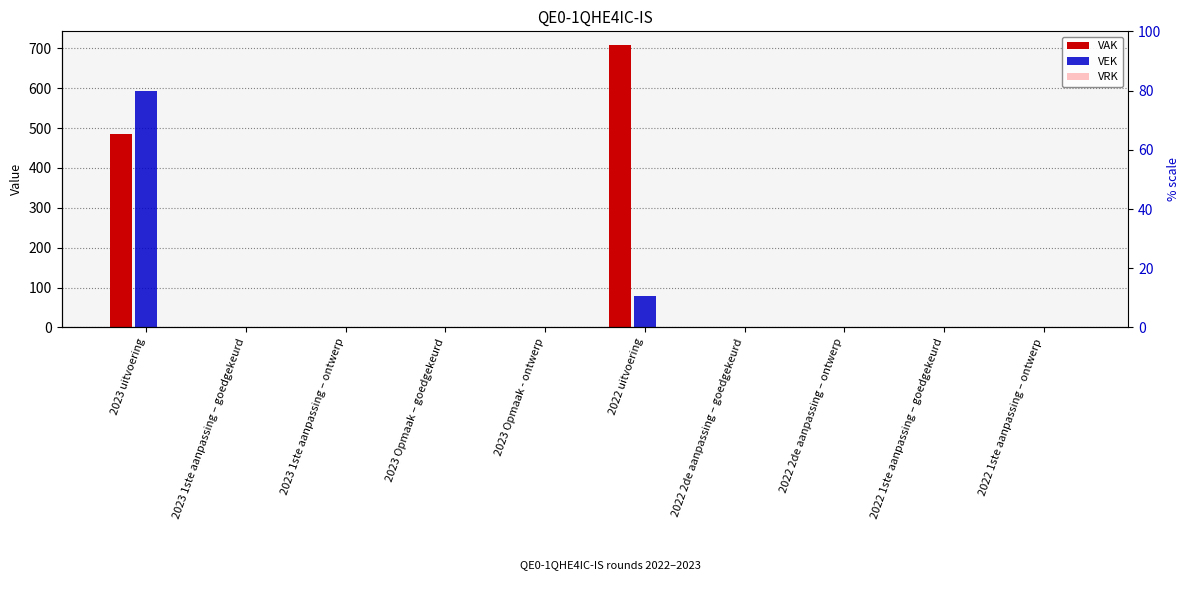

List the series in order of their overall mean, lowest first.

VRK, VEK, VAK